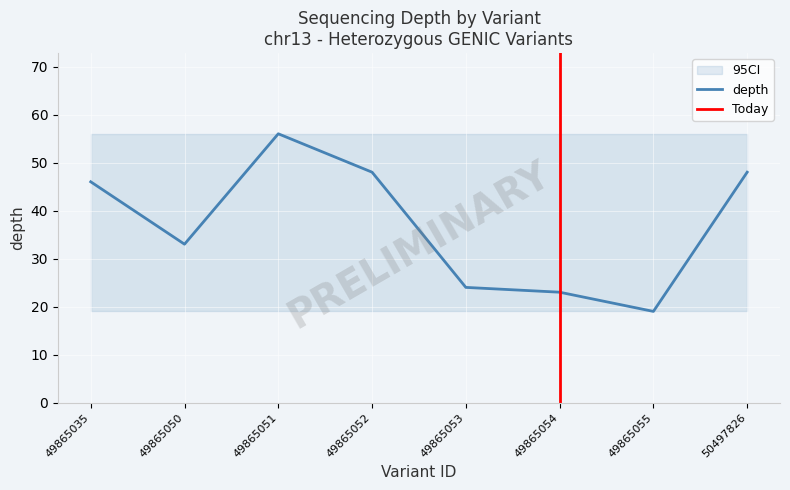

Where is the first local maximum?

49865051